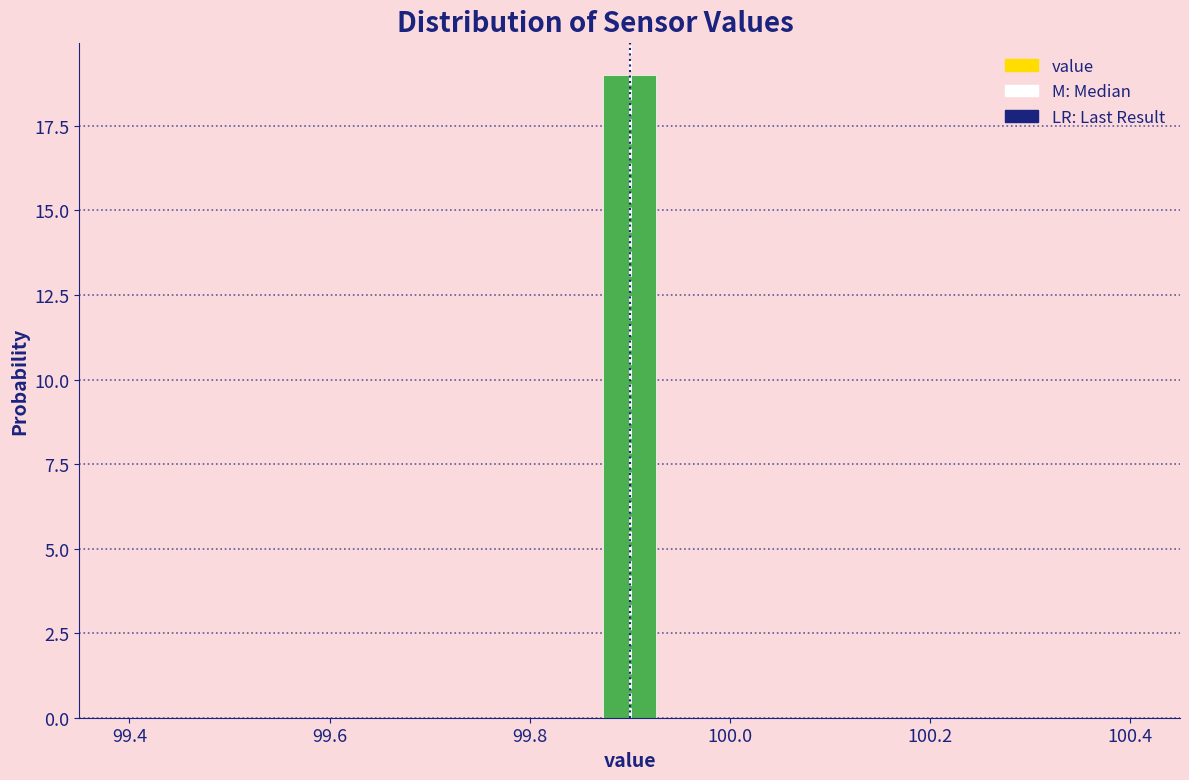

Read against the x-axis, roughly where is the centre of the tallest bar?

99.90